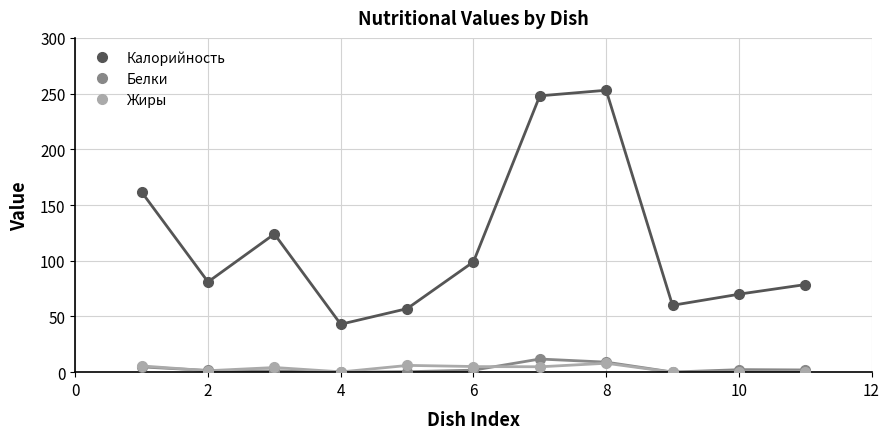

In Калорийность, how many points are lower than both neighbors (excluding endpoints)?

3